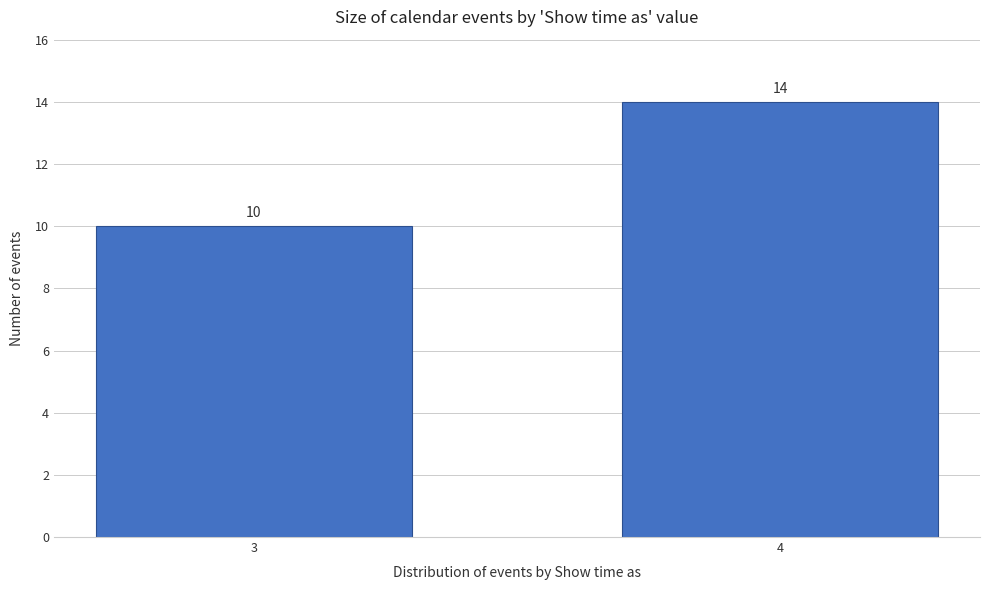

Reading left to right, transcribe all the data shown in this chart.

10	14